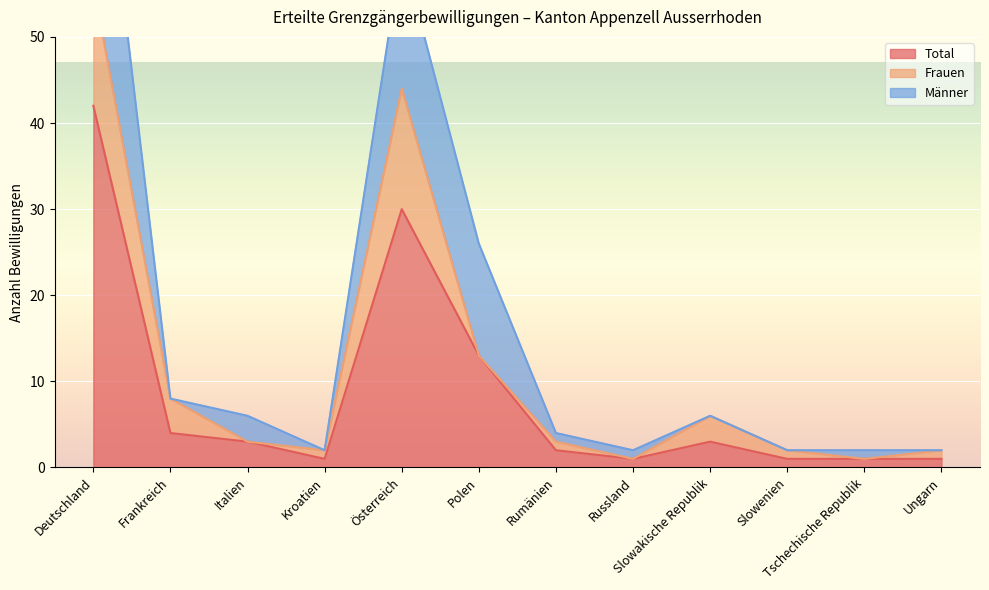

At which category is the sum across all series the highest?

Deutschland